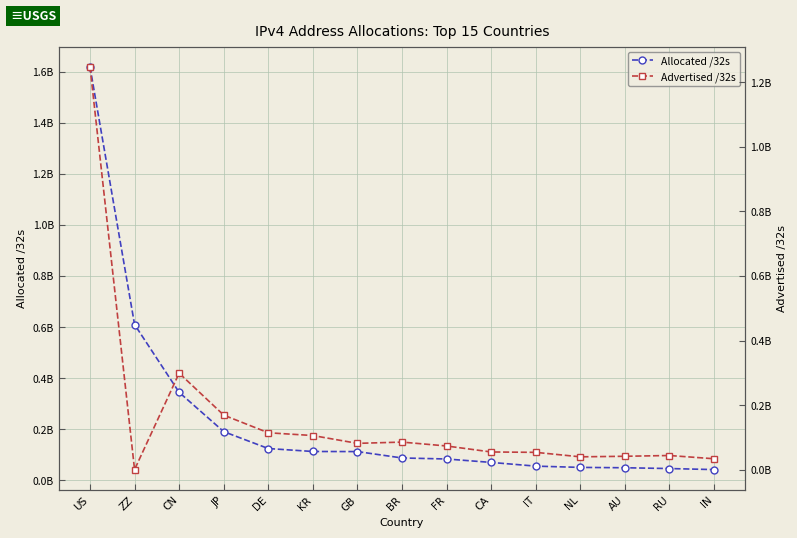

True or false: Advertised /32s has more than 0 points higher than both neighbors.

True